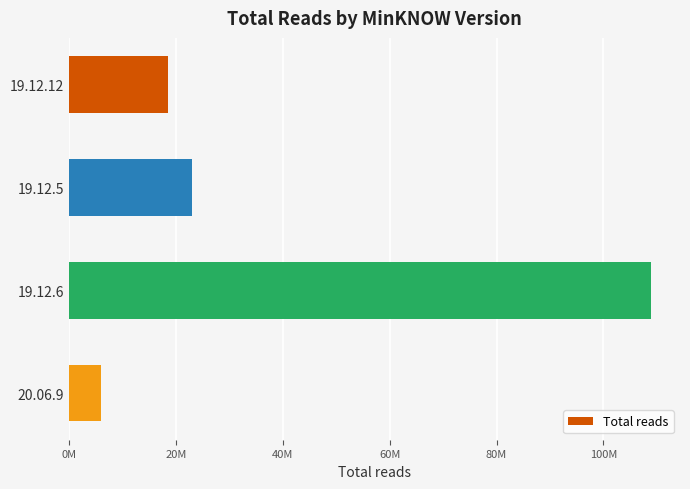

Which category has the lowest value across all series?

20.06.9